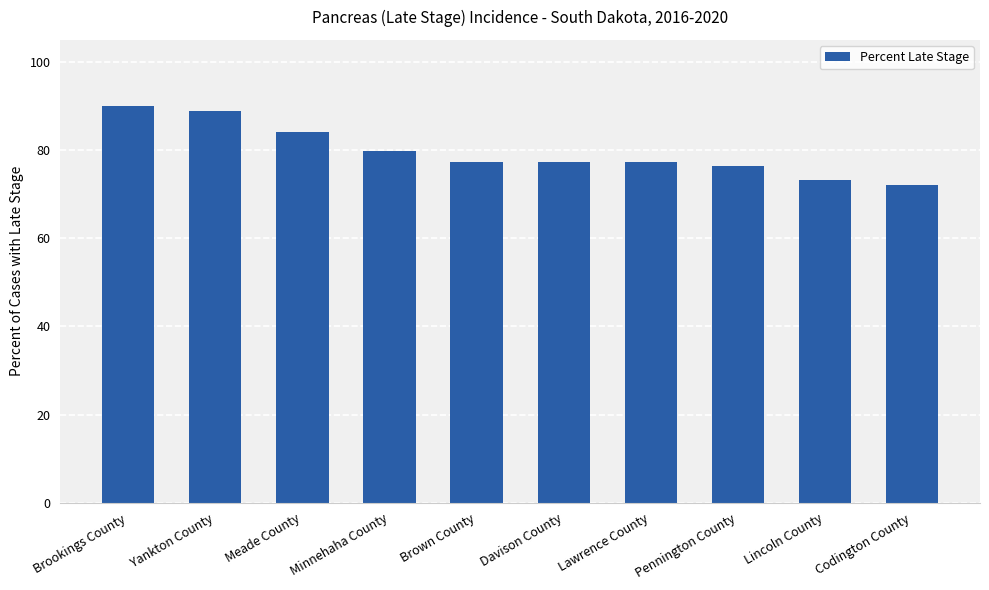

What position from the left is Brown County?

5